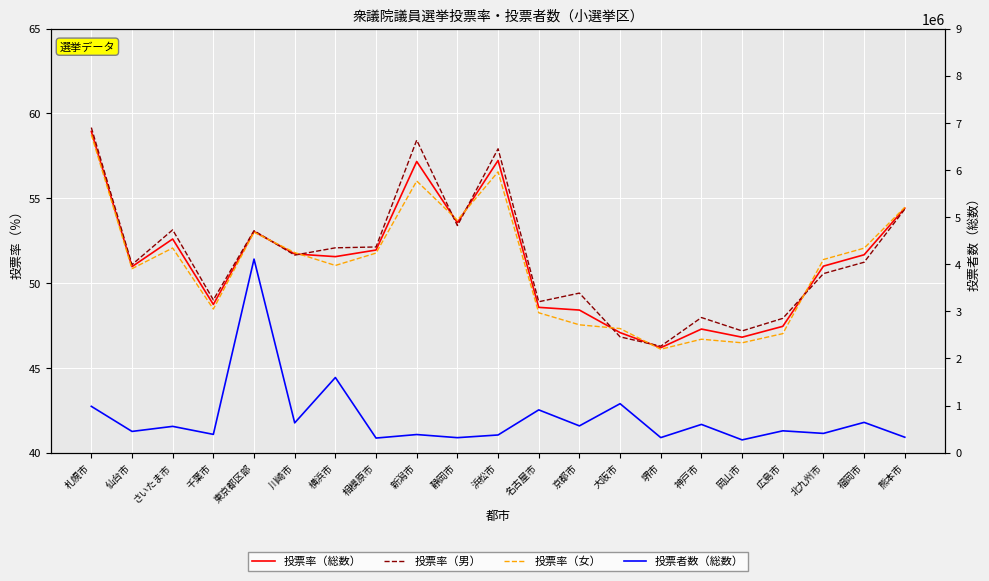

What are all the series names shown in the legend?

投票率（総数）, 投票率（男）, 投票率（女）, 投票者数（総数）